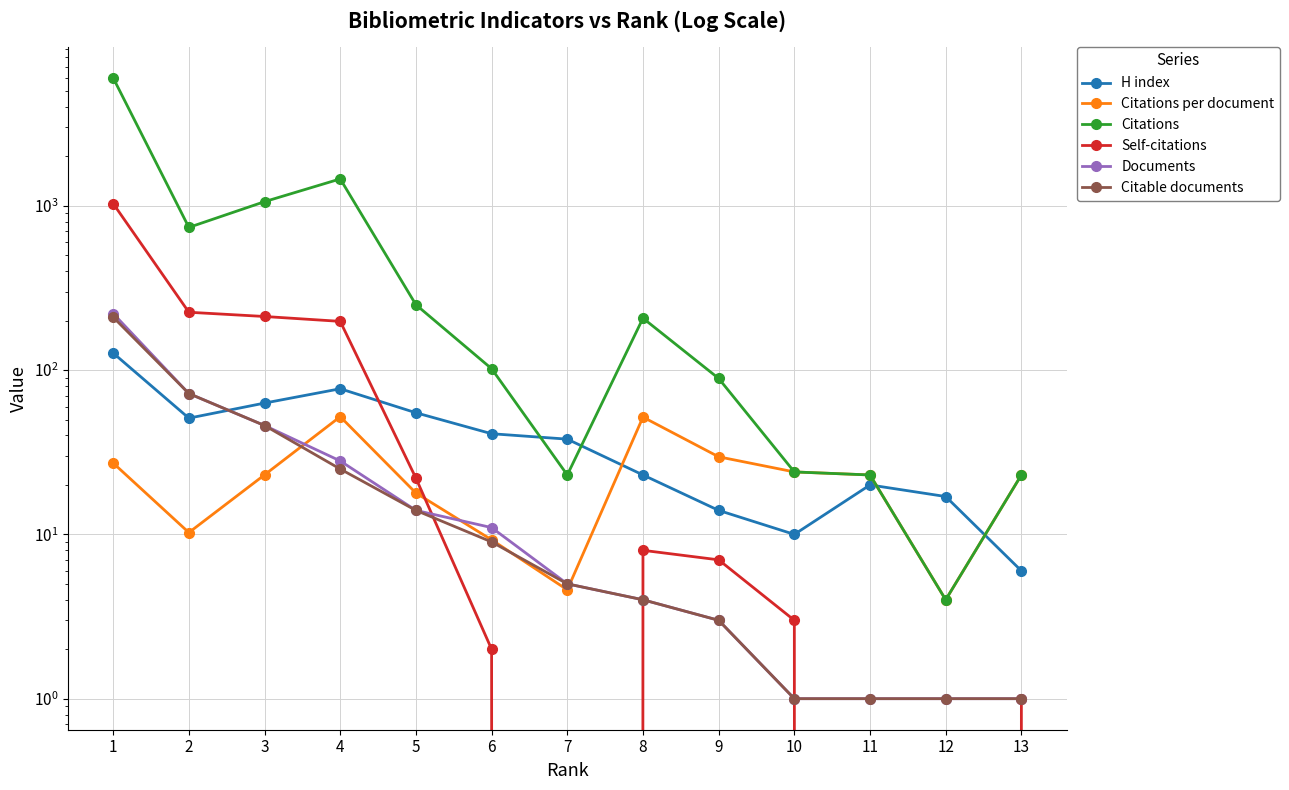

Is it true that Documents equals 14.0 at 5?

True